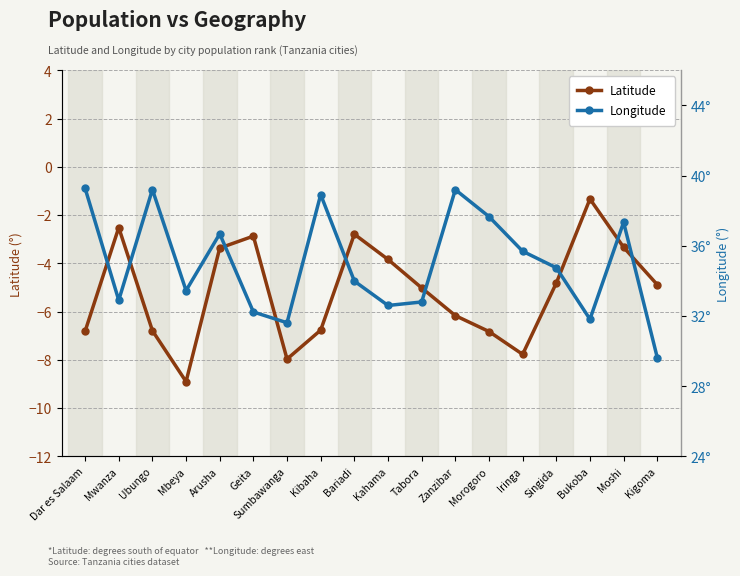

How many interior local valleys does the Latitude series have?

3